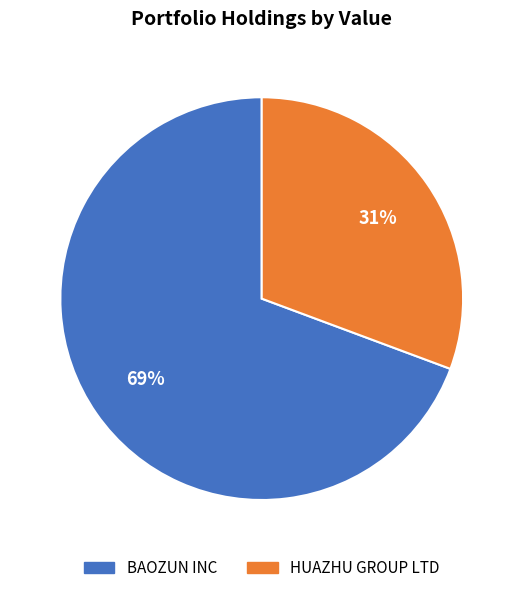

To the nearest percent, what is the average slice percentage?

50%